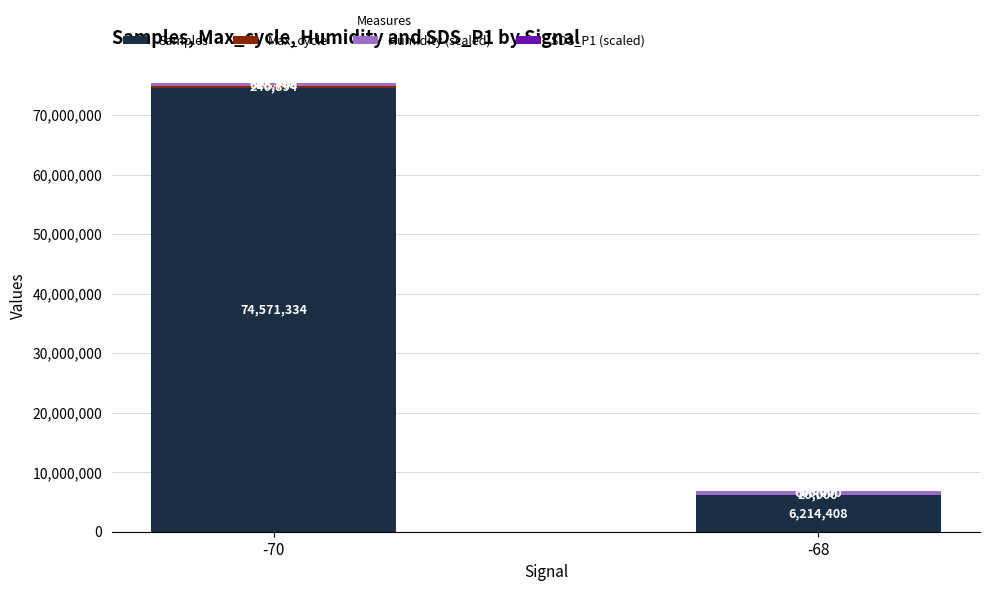

What is the total value across all series at -70?

75441828